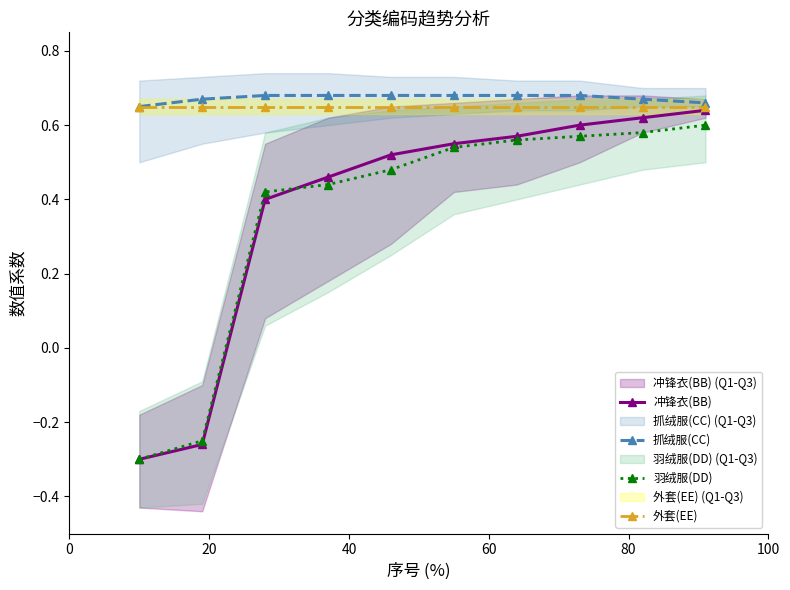

What is the value of the 羽绒服(DD) point at the 5th from the left?

0.5